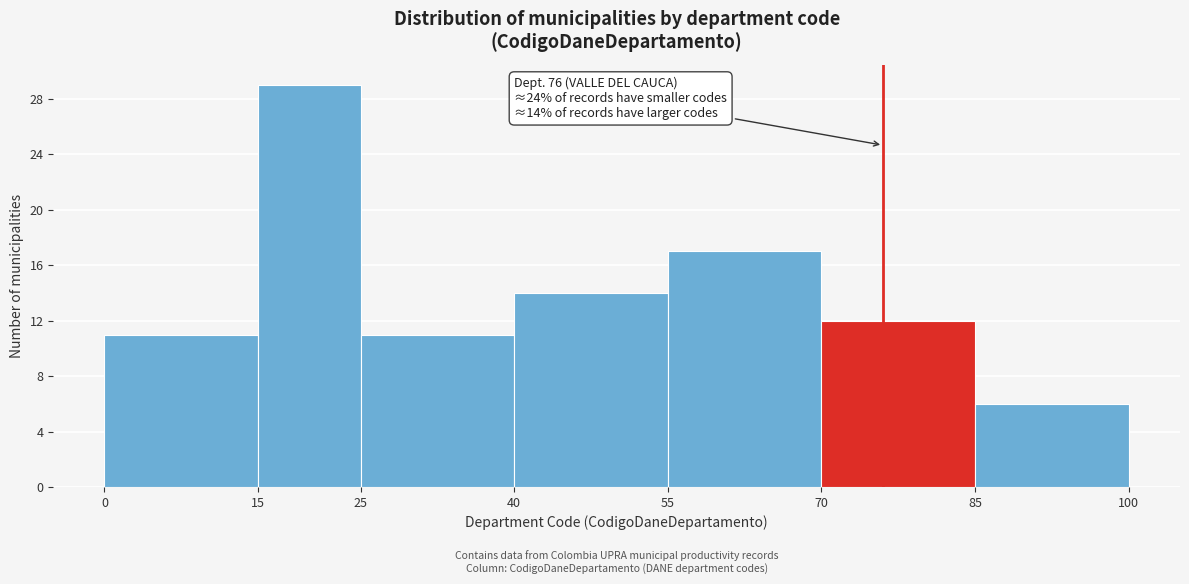

Over which range of the x-axis is the bar tallest?

15 to 25